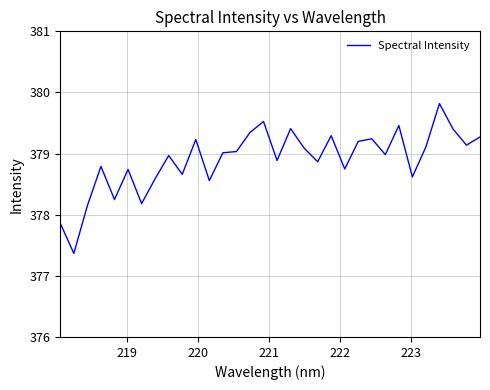

What is the difference between the maximum and minimum values?

2.5